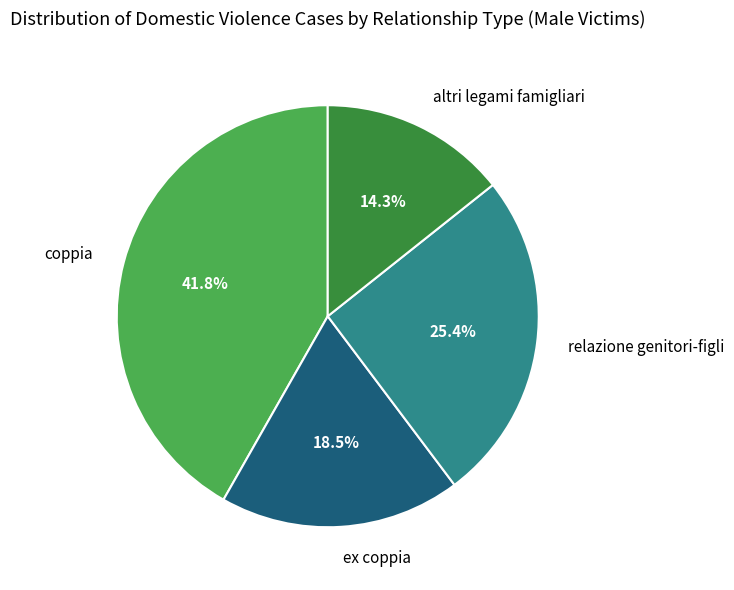

What percentage is the altri legami famigliari slice, to the nearest percent?

14%